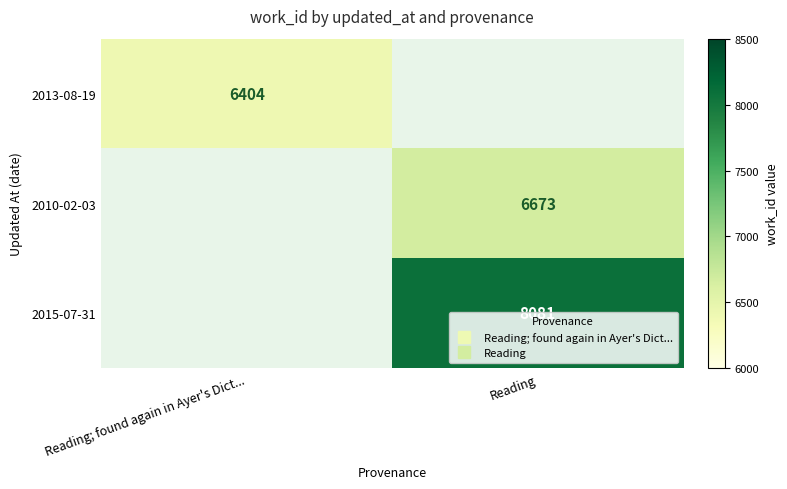

Rank the categories by 2013-08-19 value from highest to lowest.

Reading; found again in Ayer's Dict..., Reading